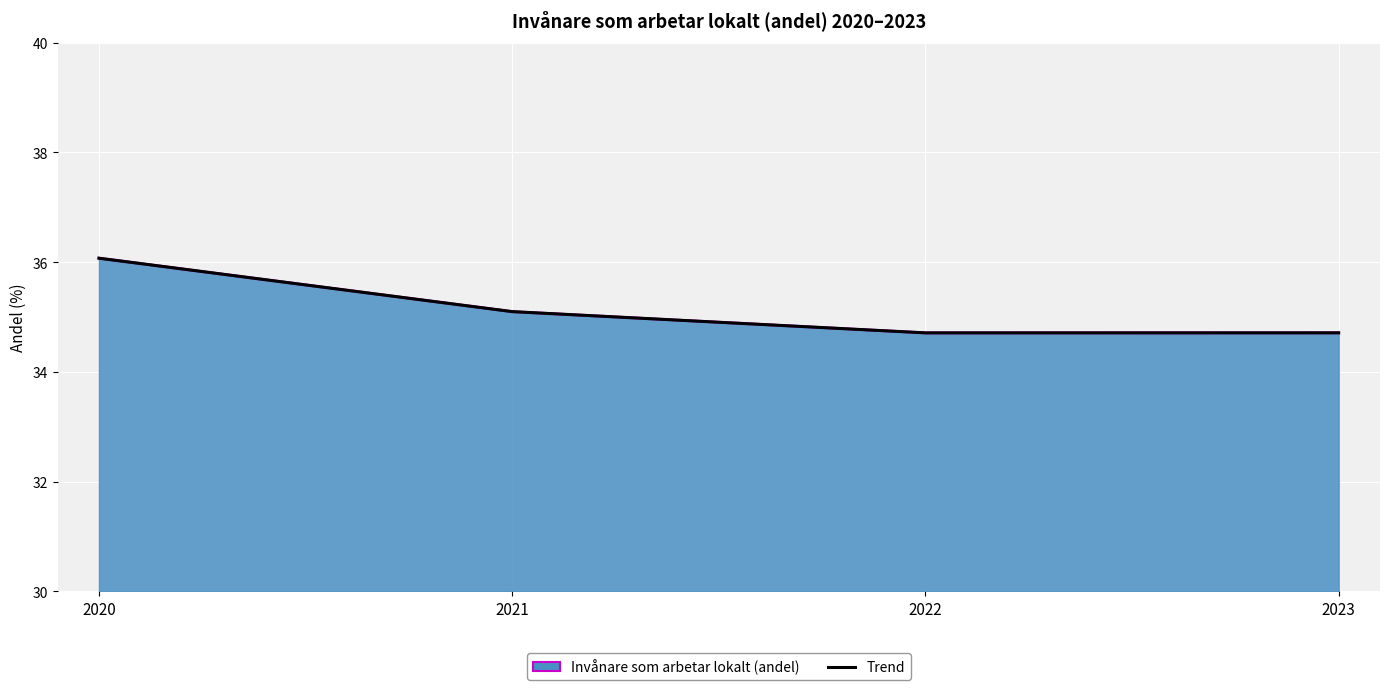

The value at 2020 is 36.1. True or false?

True